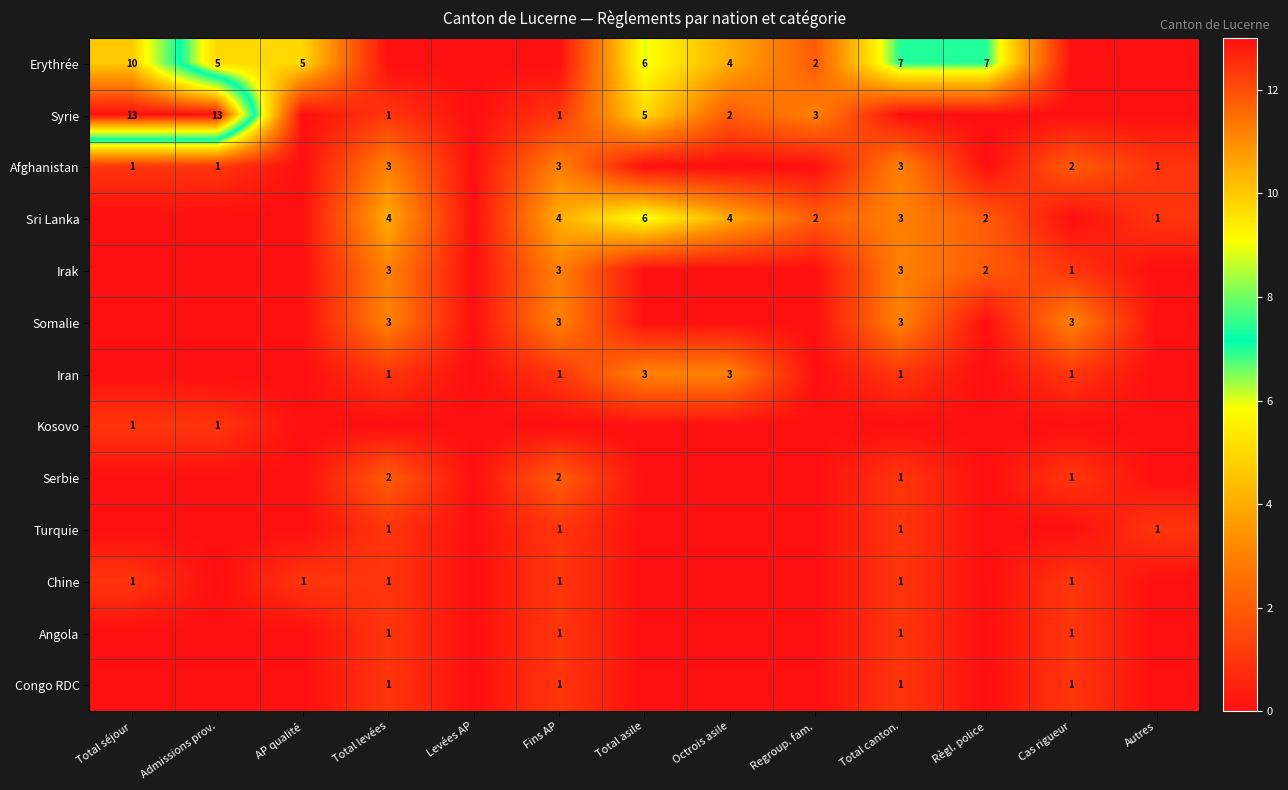

Which has a higher value, Autres or Total asile?

Total asile